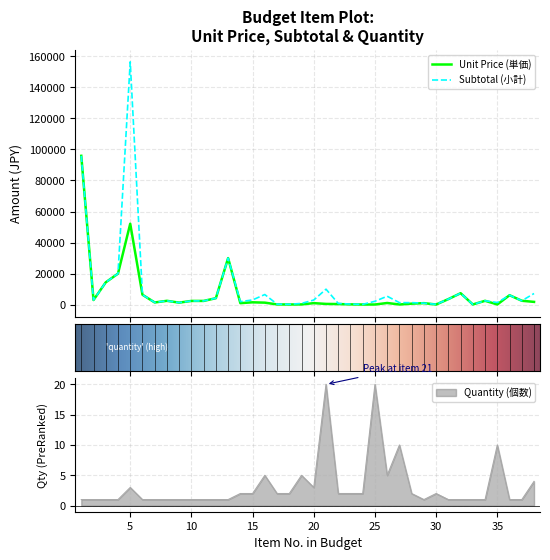

Is it true that 小計 equals 456 at 27?

False